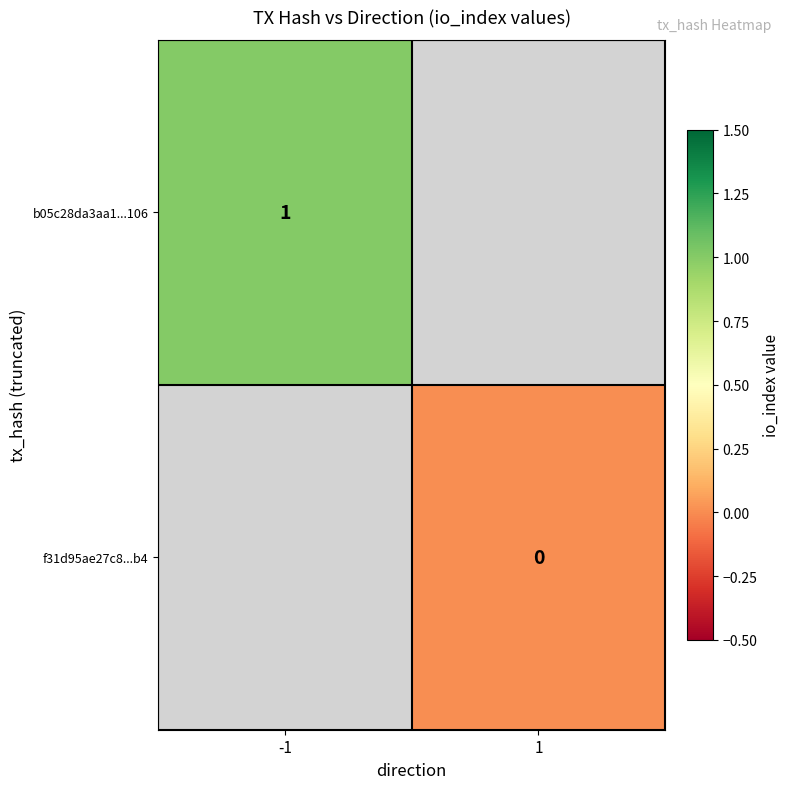

The b05c28da3aa1...106 series shows 0 at -1. True or false?

False